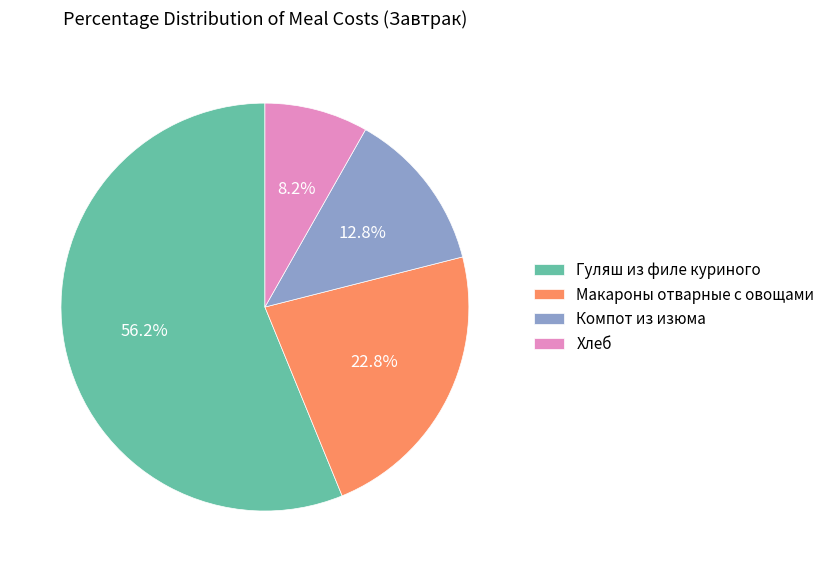

Does Макароны отварные с овощами account for over 50% of the chart?

No